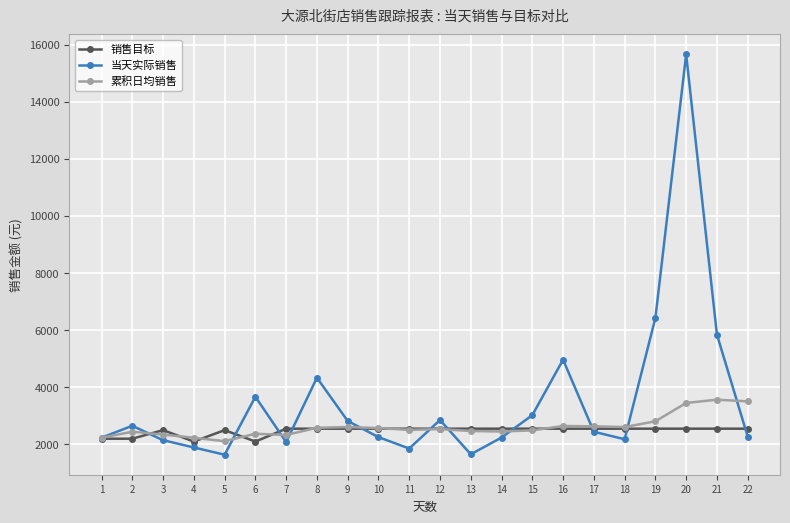

Where is 累积日均销售 nearest to the value 2839?

19